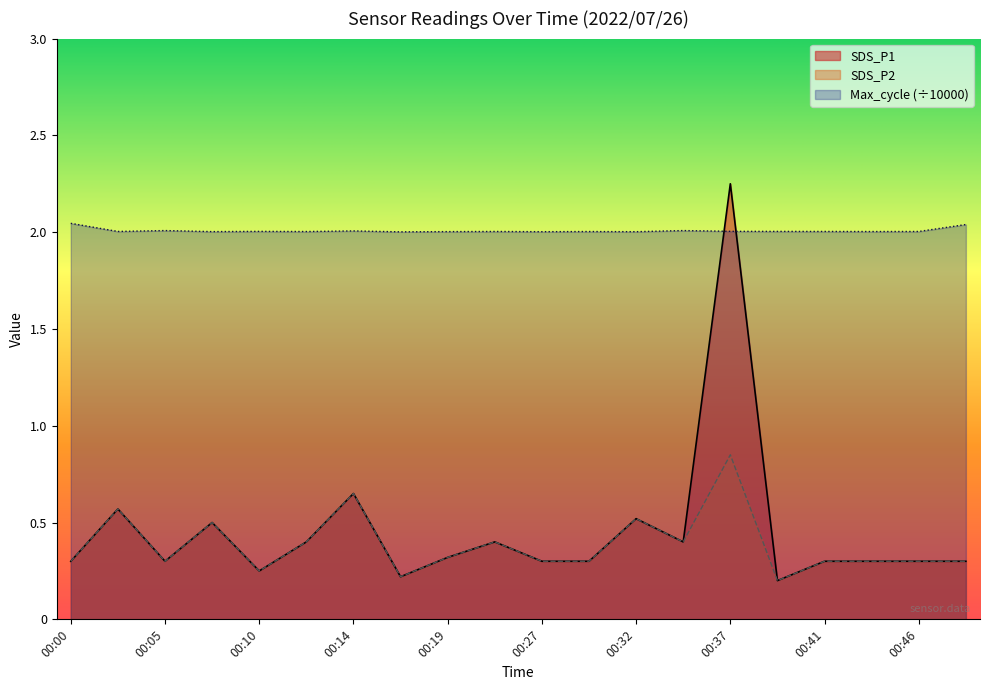

True or false: SDS_P1 has more than 0 points higher than both neighbors.

True